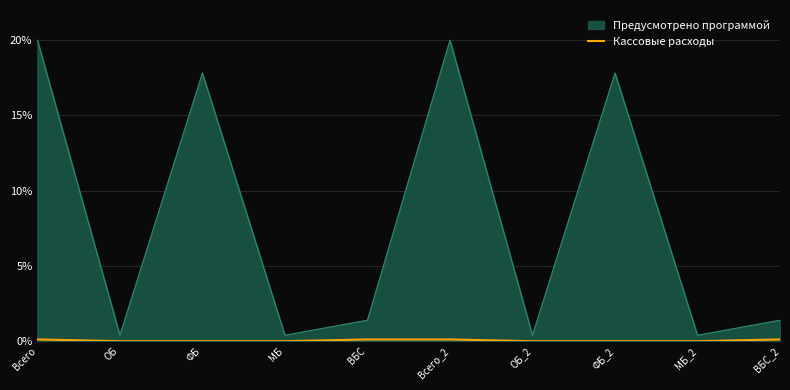

What is the maximum value shown in the chart?

20.0